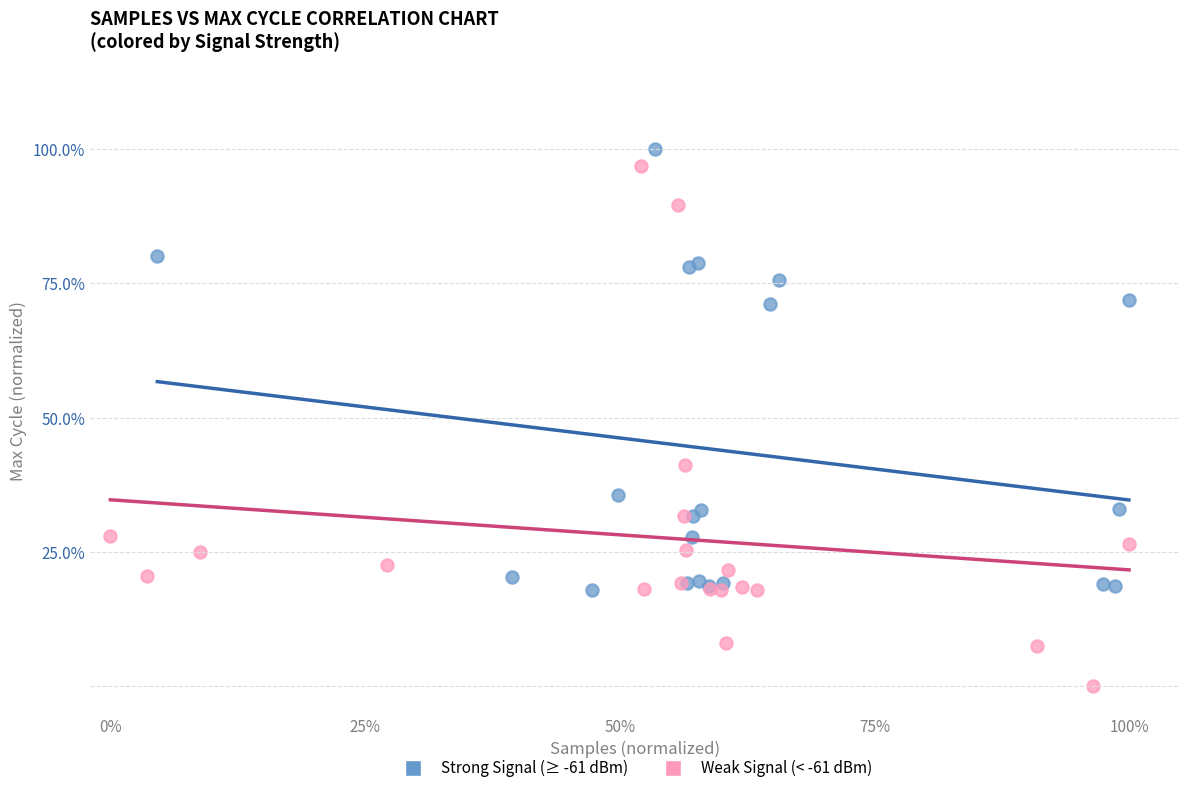

Which series reaches the maximum Y coordinate?

Strong Signal (≥ -61 dBm)